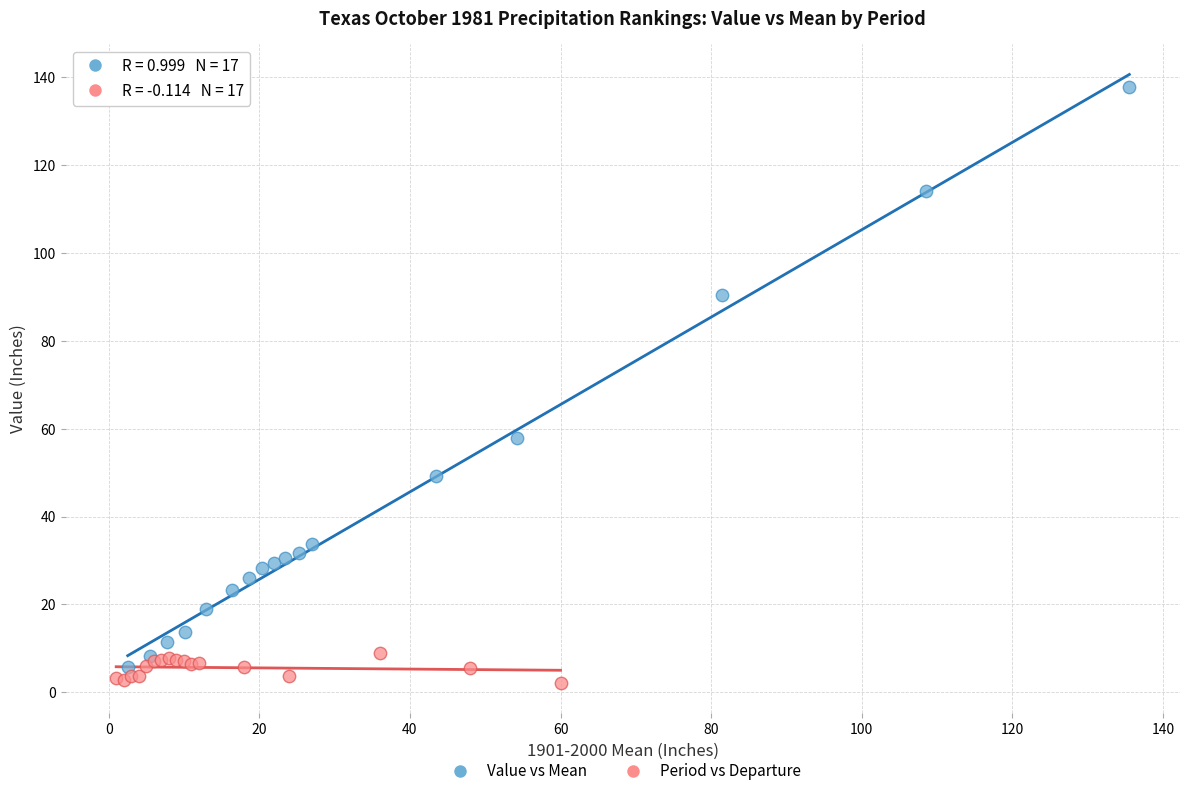

Which series has the widest spread of Y values?

Value vs Mean